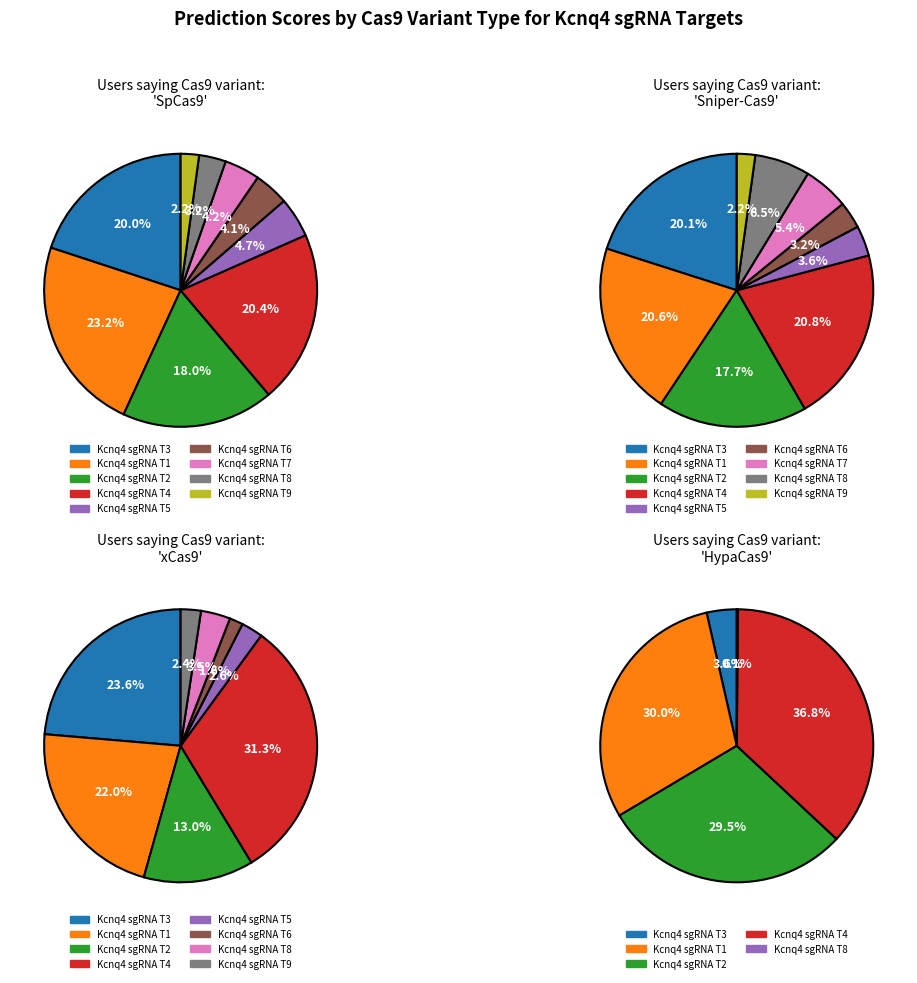

Which category has the biggest portion of the pie?

Kcnq4 sgRNA T1